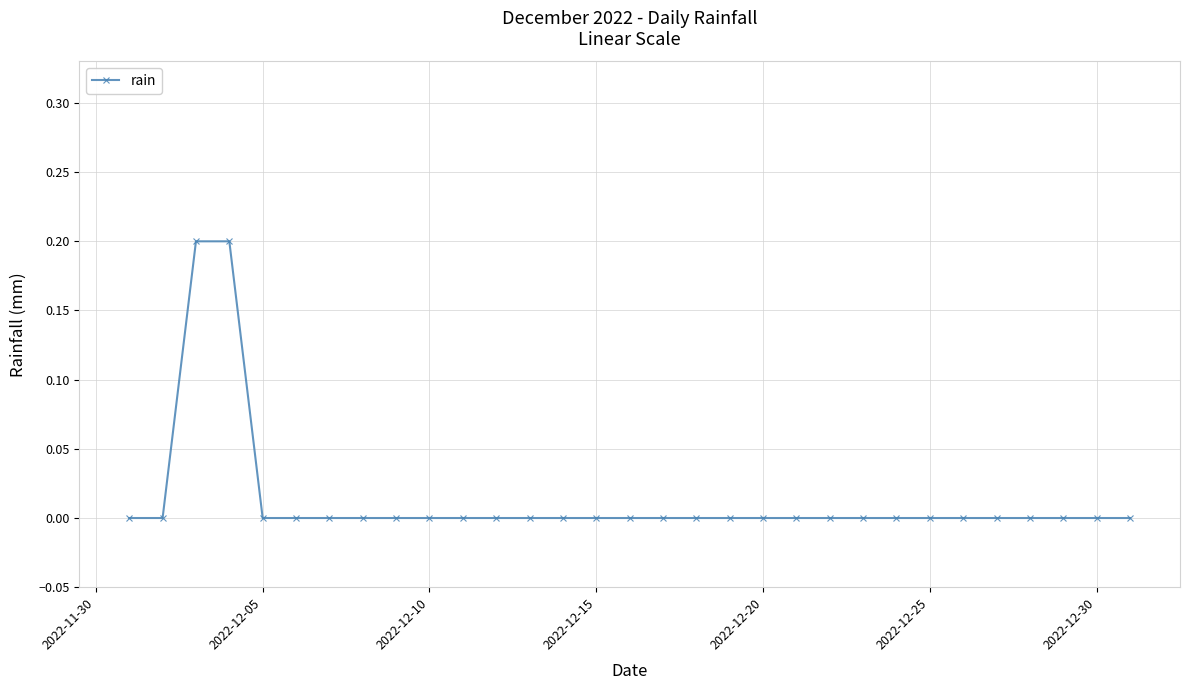

What is the difference between the maximum and second lowest values?

0.2